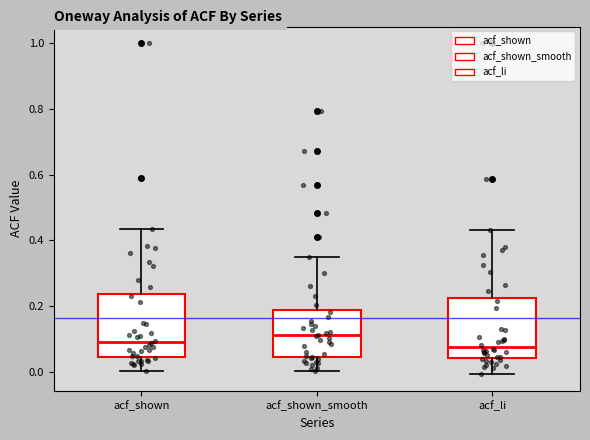

Reading left to right, read every box against the y-axis: the position of its median line, the range the box covers, and the ends of its whiskers. The values are not printed on the chart, so give them approximately, as read against the axis.

acf_shown: median 0.10, box 0.04 to 0.24, whiskers 0.00 to 0.44
acf_shown_smooth: median 0.12, box 0.04 to 0.18, whiskers 0.00 to 0.36
acf_li: median 0.08, box 0.04 to 0.22, whiskers 0.00 to 0.44